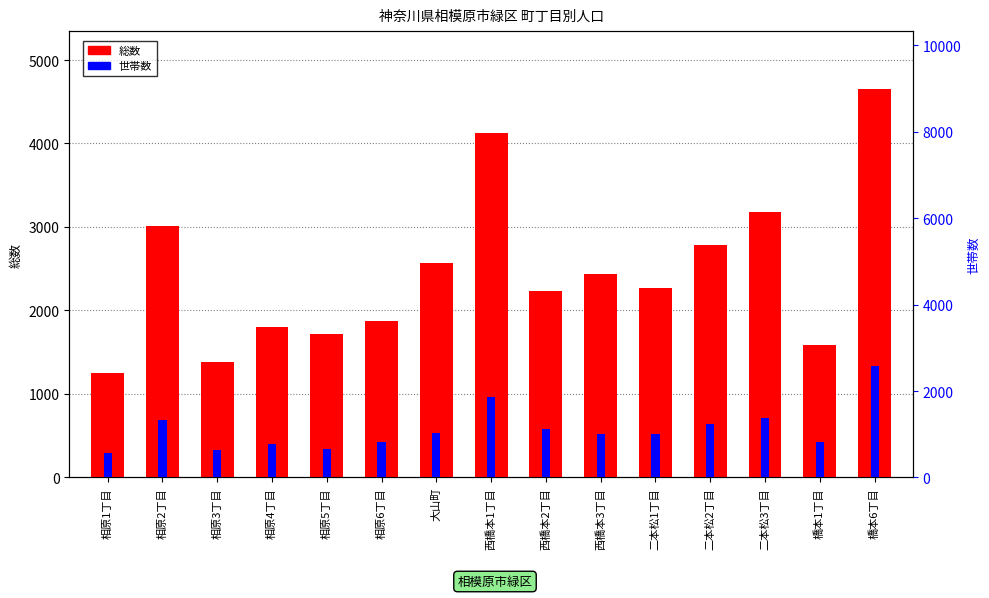

What is the sum of the 総数 values at 橋本6丁目 and 相原6丁目?

6522